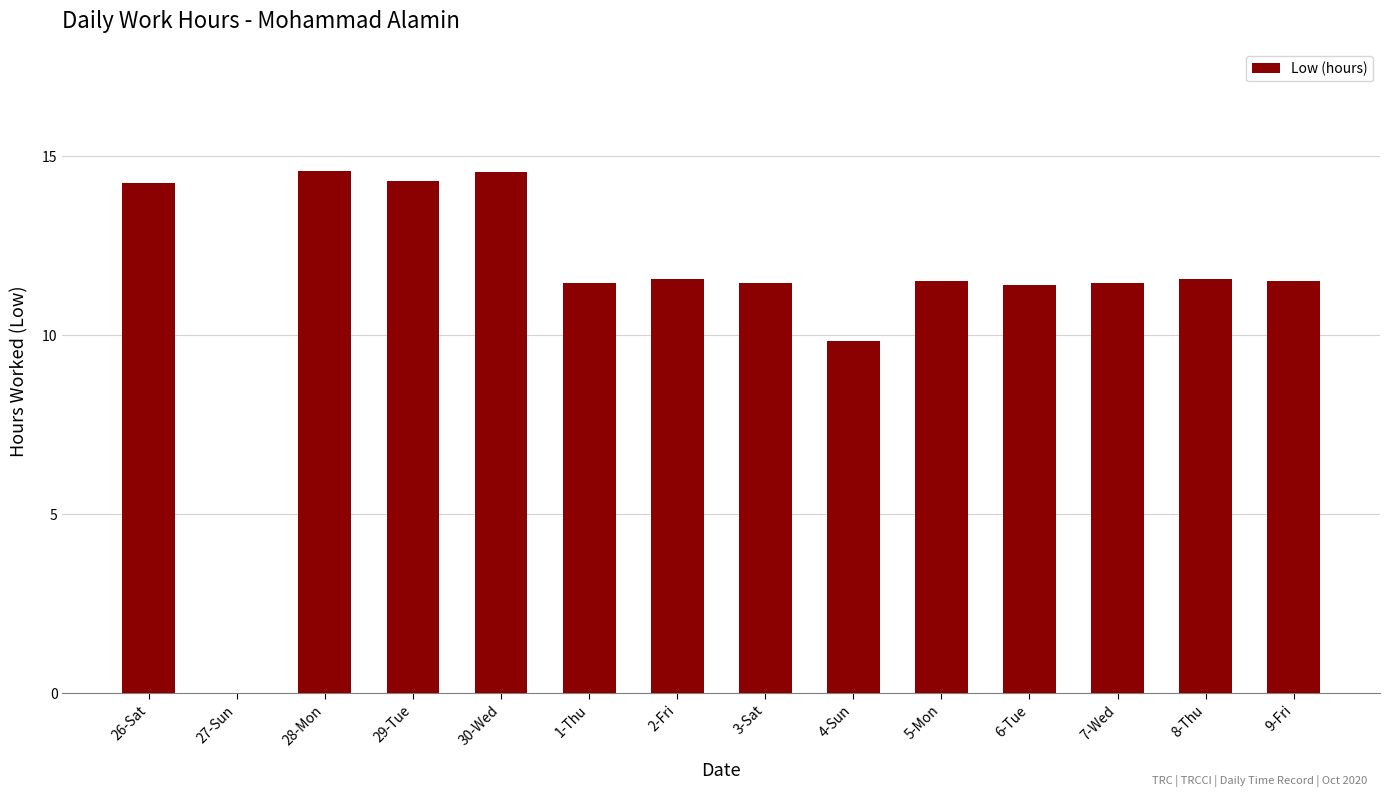

The chart shows a value of 16.2 at 8-Thu. True or false?

False